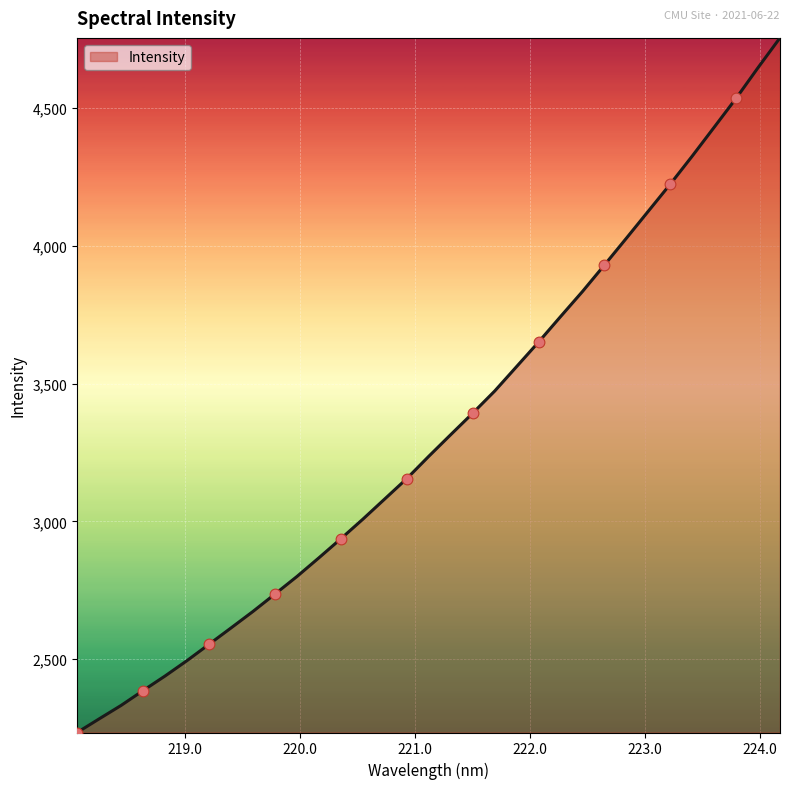

What is the greatest value displayed?

4754.6